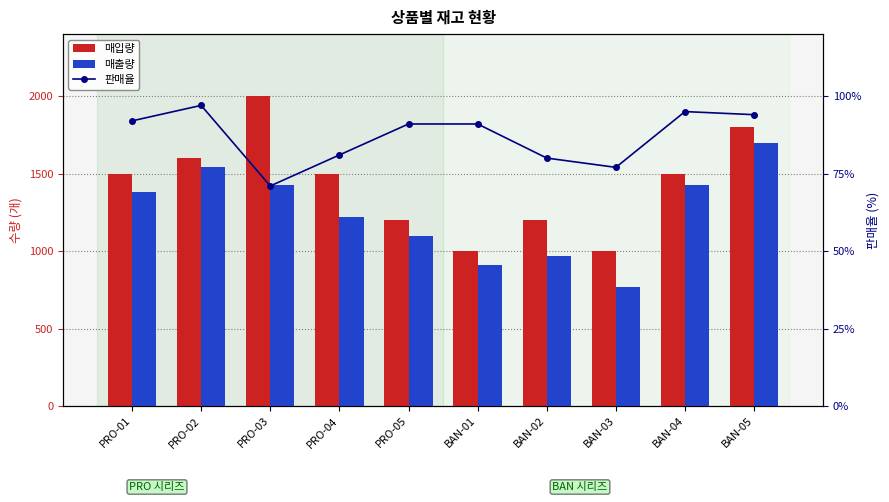

How many data points in 매출량 are less than 1384?

5